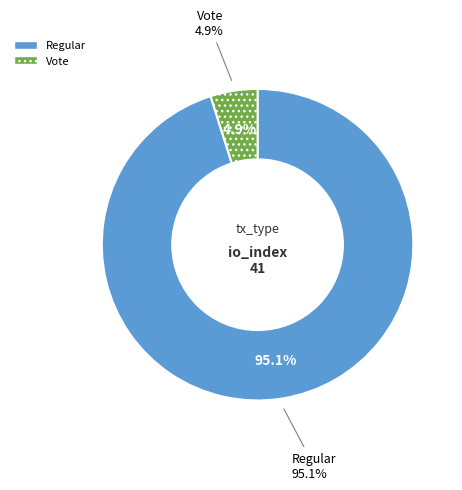

To the nearest percent, what percentage of the pie is Vote (io_index=2)?

5%